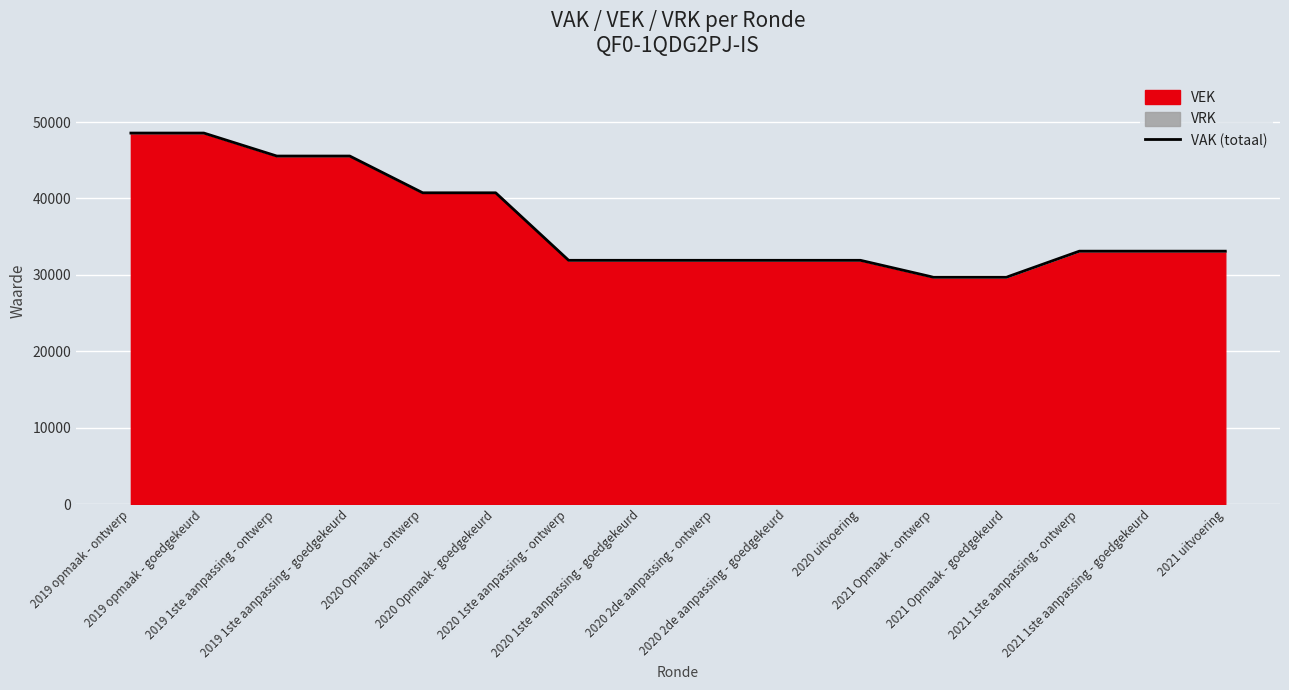

List the labels in order of value, smallest first.

2021 Opmaak - ontwerp, 2021 Opmaak - goedgekeurd, 2020 1ste aanpassing - ontwerp, 2020 1ste aanpassing - goedgekeurd, 2020 2de aanpassing - ontwerp, 2020 2de aanpassing - goedgekeurd, 2020 uitvoering, 2021 1ste aanpassing - ontwerp, 2021 1ste aanpassing - goedgekeurd, 2021 uitvoering, 2020 Opmaak - ontwerp, 2020 Opmaak - goedgekeurd, 2019 1ste aanpassing - ontwerp, 2019 1ste aanpassing - goedgekeurd, 2019 opmaak - ontwerp, 2019 opmaak - goedgekeurd